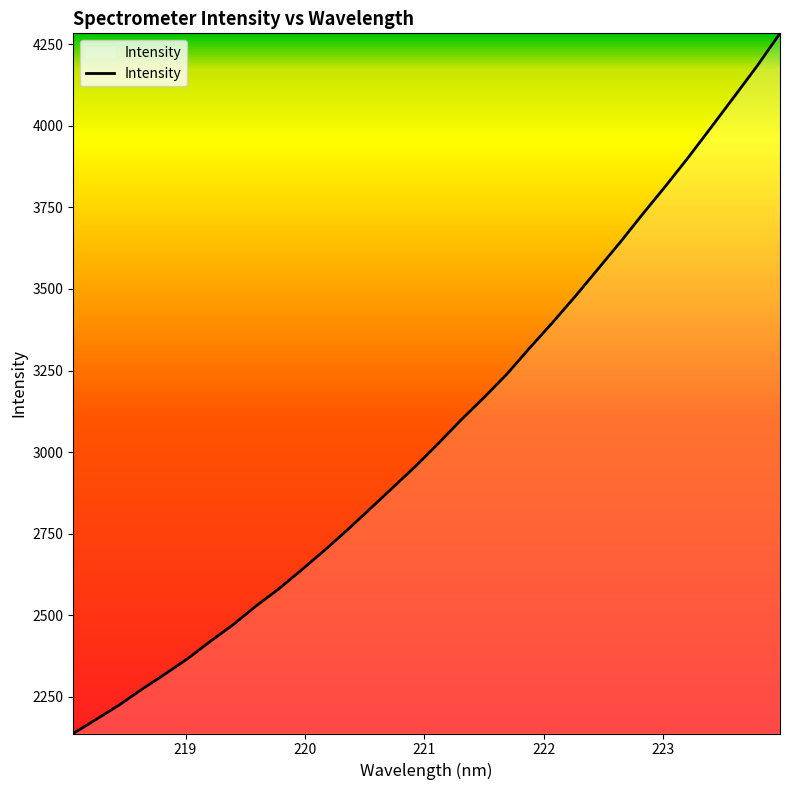

Count the number of categories in the chart.

32